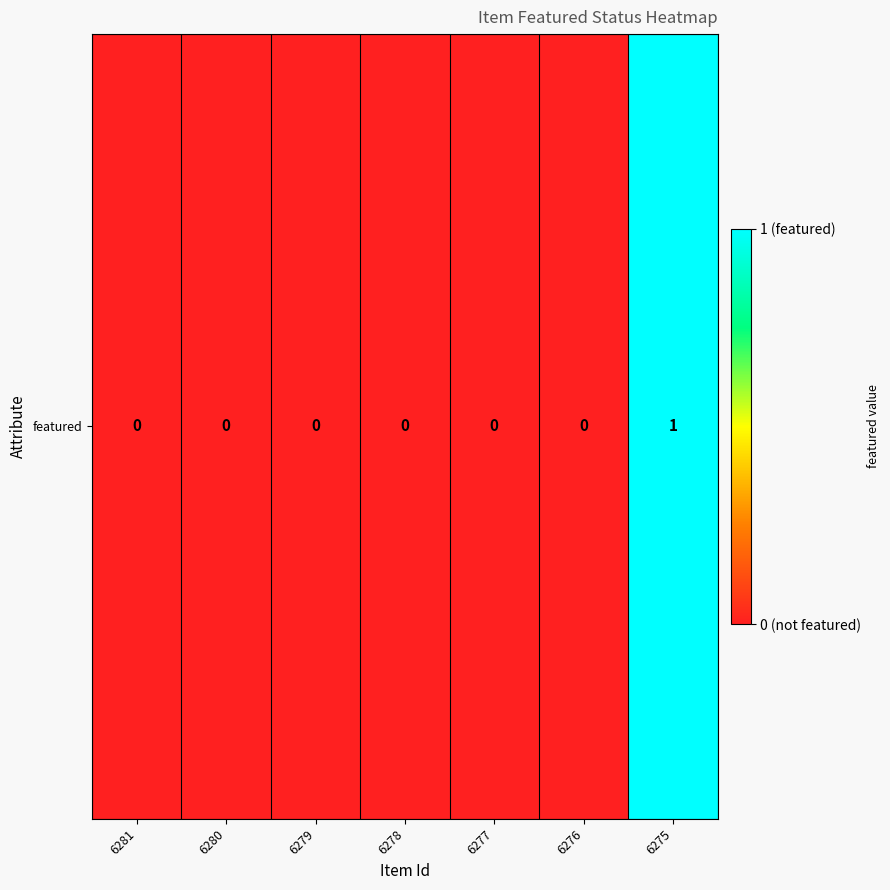

Between 6278 and 6276, which is larger?

6278